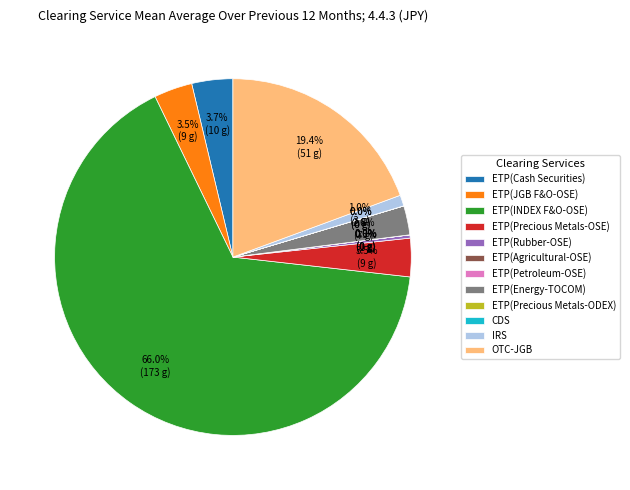

To the nearest percent, what is the average slice percentage?

8%